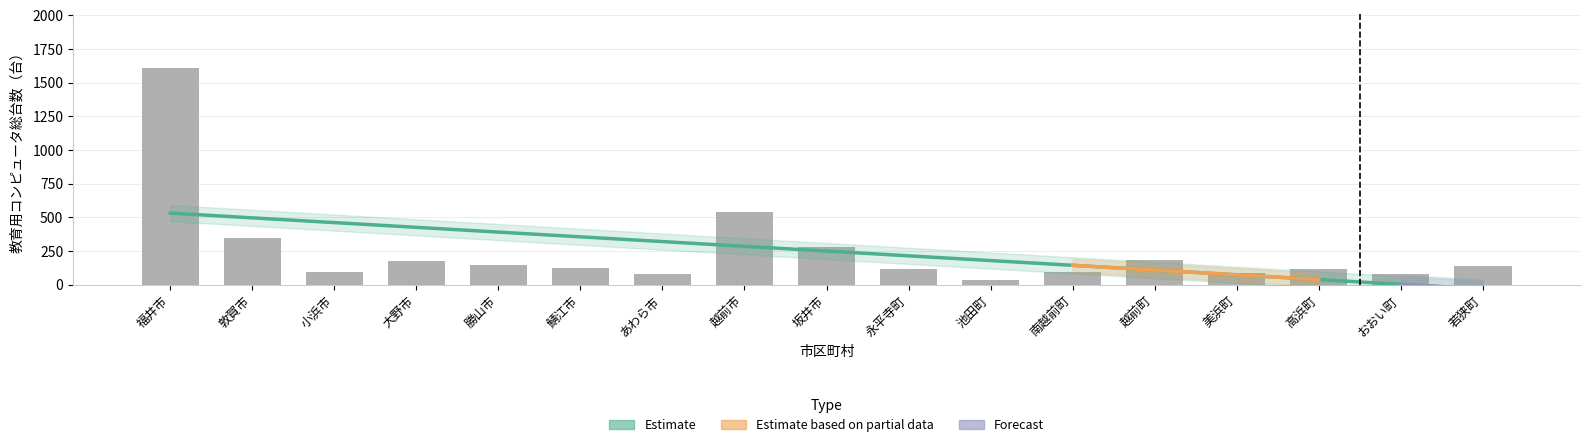

Where is the data nearest to the value 822?

越前市